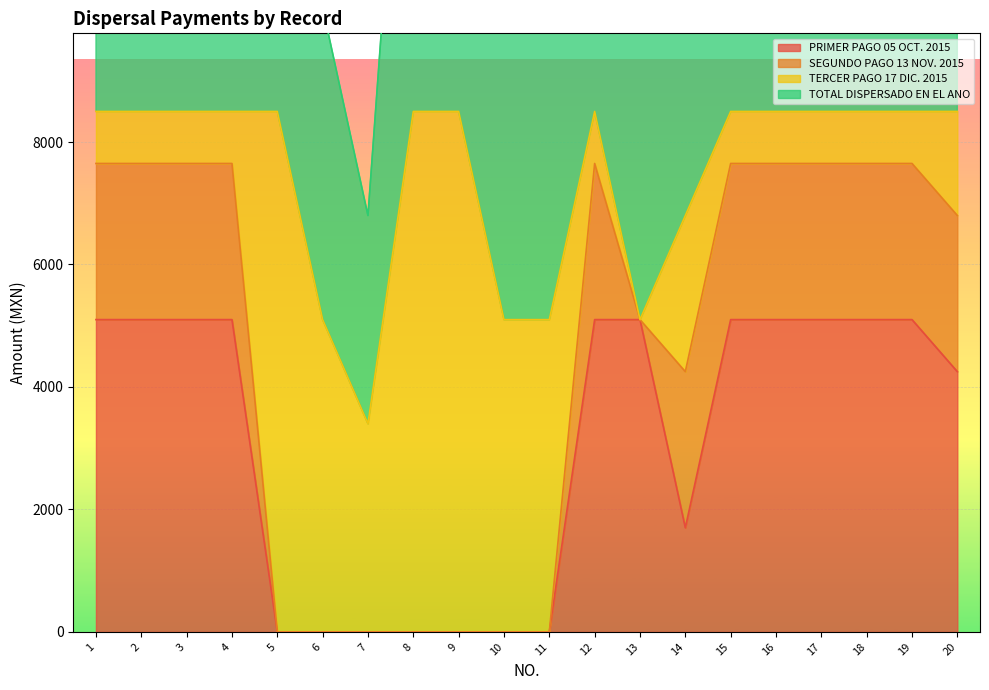

True or false: PRIMER PAGO 05 OCT. 2015 and TOTAL DISPERSADO EN EL ANO intersect in this chart.

False